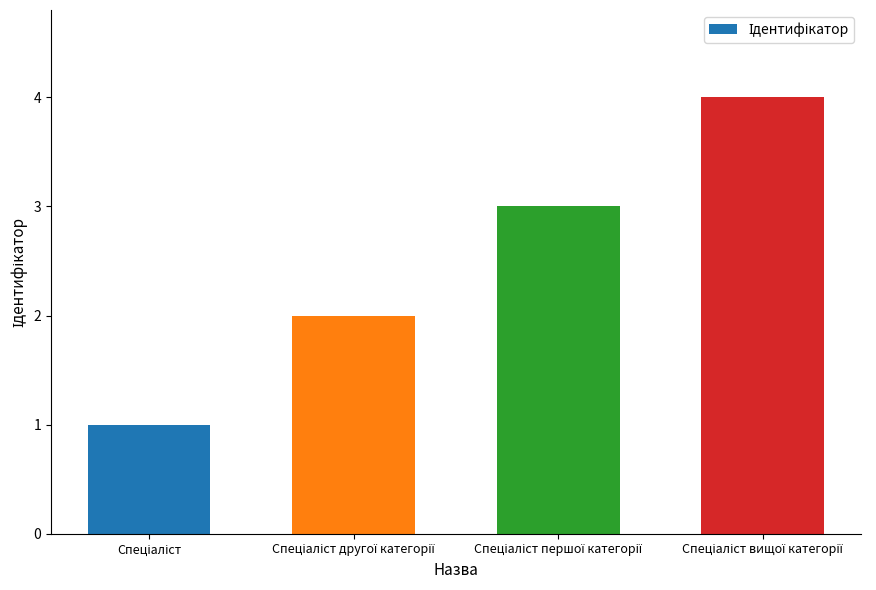

What is the sum of all values?

10